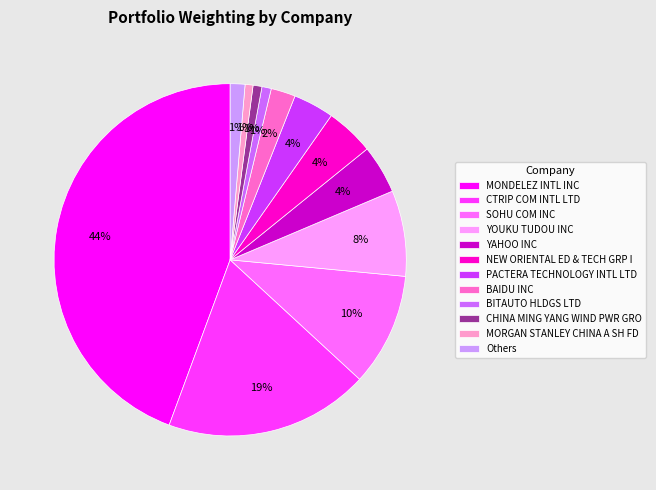

Is the sum of YOUKU TUDOU INC and MONDELEZ INTL INC greater than half?

Yes